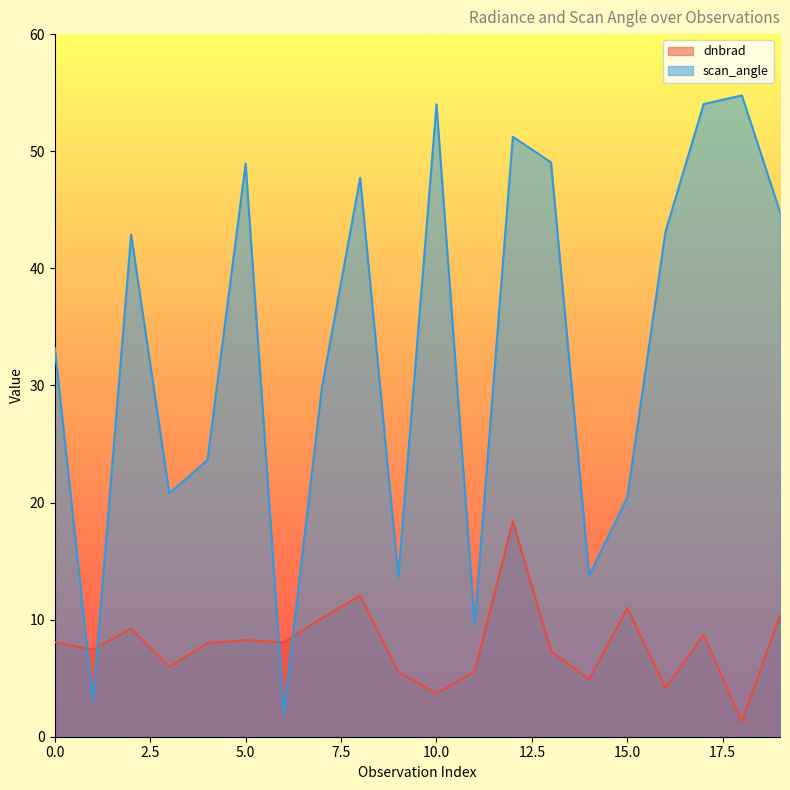

How many distinct data groups are displayed?

2